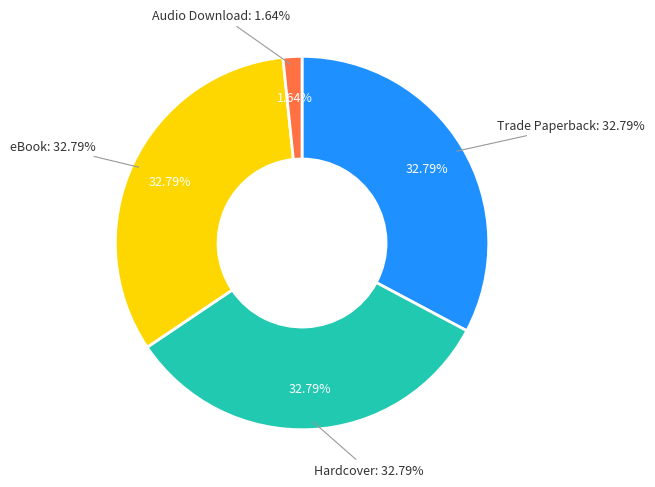

To the nearest percent, what is the difference between the largest and smallest slice percentages?

31%